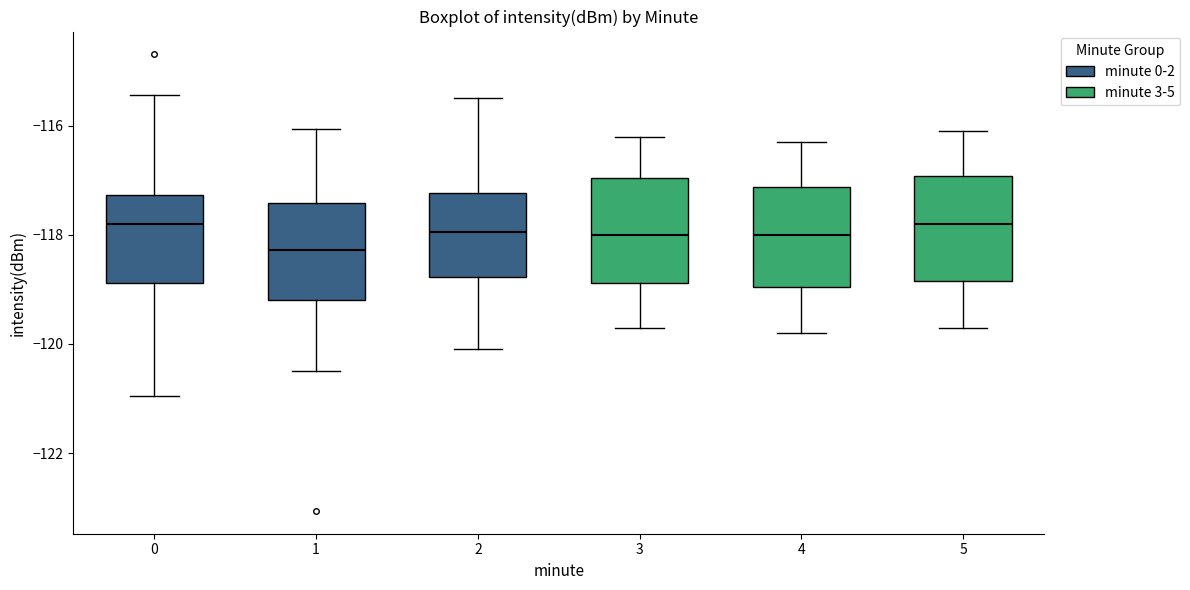

Reading left to right, read every box against the y-axis: the position of its median line, the range the box covers, and the ends of its whiskers. The values are not printed on the chart, so give them approximately, as read against the axis.

0: median -117.8, box -118.8 to -117.2, whiskers -121.0 to -115.4
1: median -118.2, box -119.2 to -117.4, whiskers -120.4 to -116.0
2: median -118.0, box -118.8 to -117.2, whiskers -120.0 to -115.4
3: median -118.0, box -118.8 to -117.0, whiskers -119.6 to -116.2
4: median -118.0, box -119.0 to -117.2, whiskers -119.8 to -116.2
5: median -117.8, box -118.8 to -117.0, whiskers -119.6 to -116.0